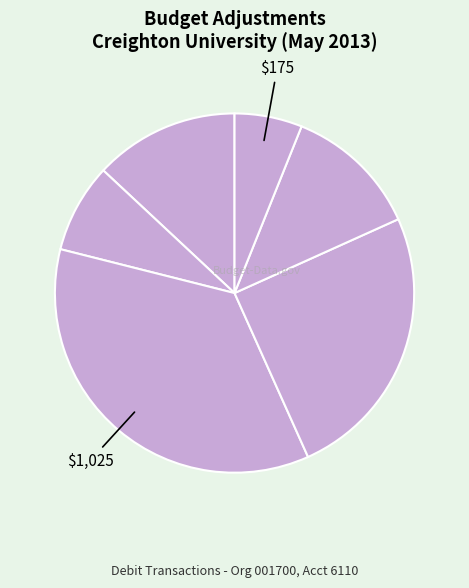

Count the number of slices in the pie.

6